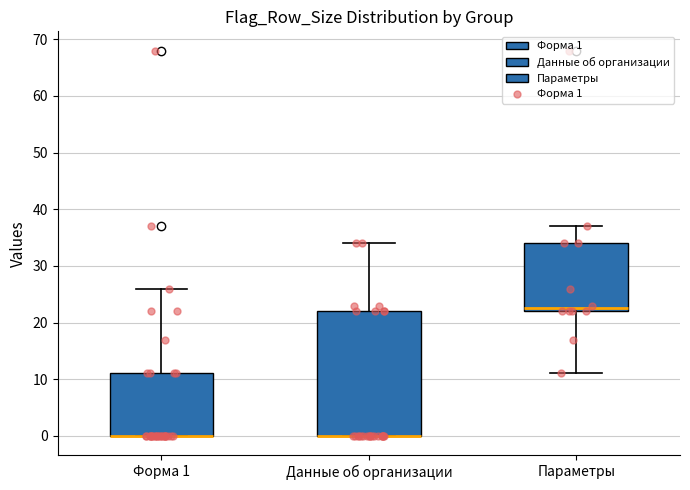

Comparing the boxes themselves (not the whiskers), which one is the tallest?

Данные об организации